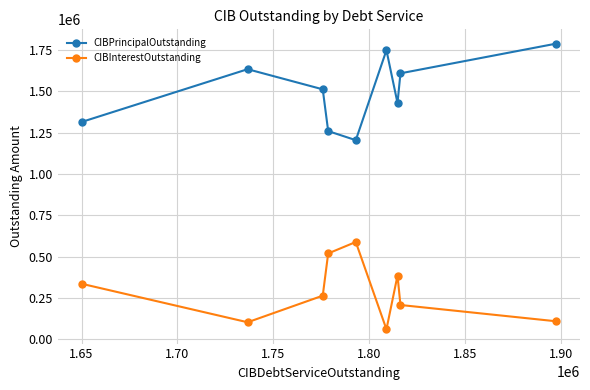

What is the maximum value shown in the chart?

1790000.0